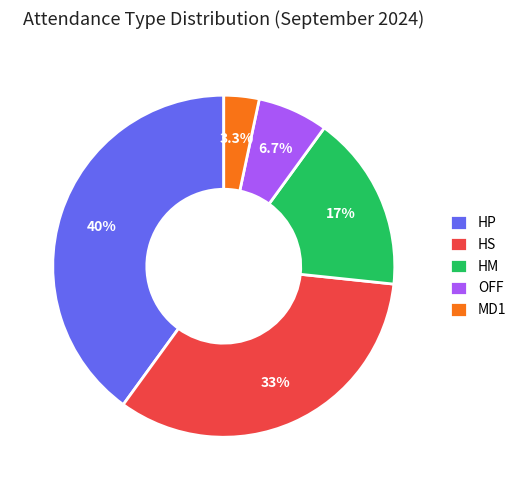

Which slice is the largest?

HP